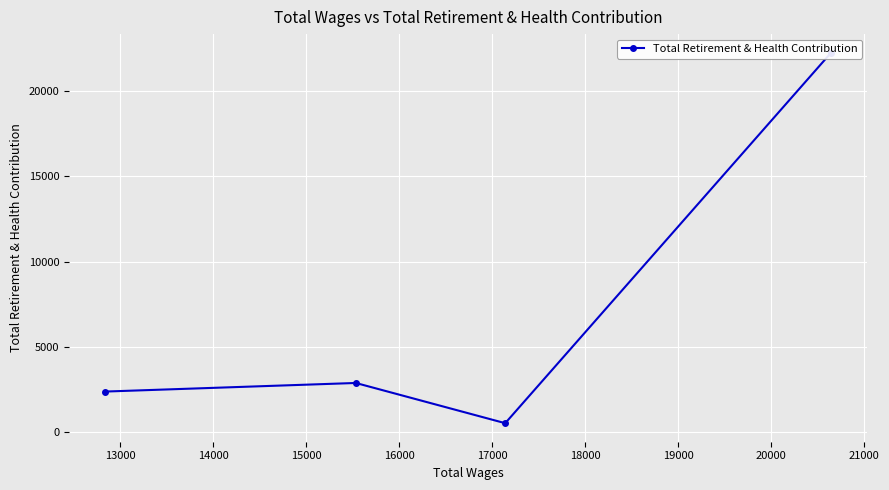

How many points are lower than both their immediate neighbors (excluding endpoints)?

1